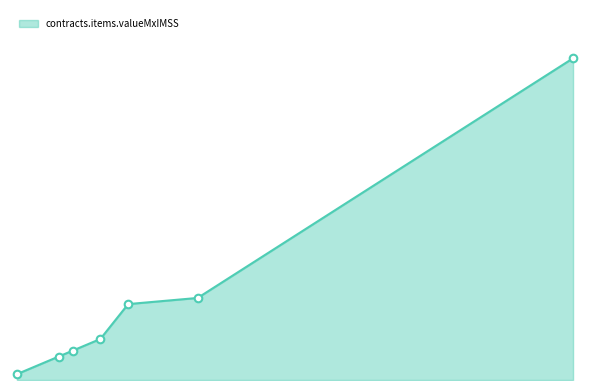

Between 7 and 41, which is larger?

41